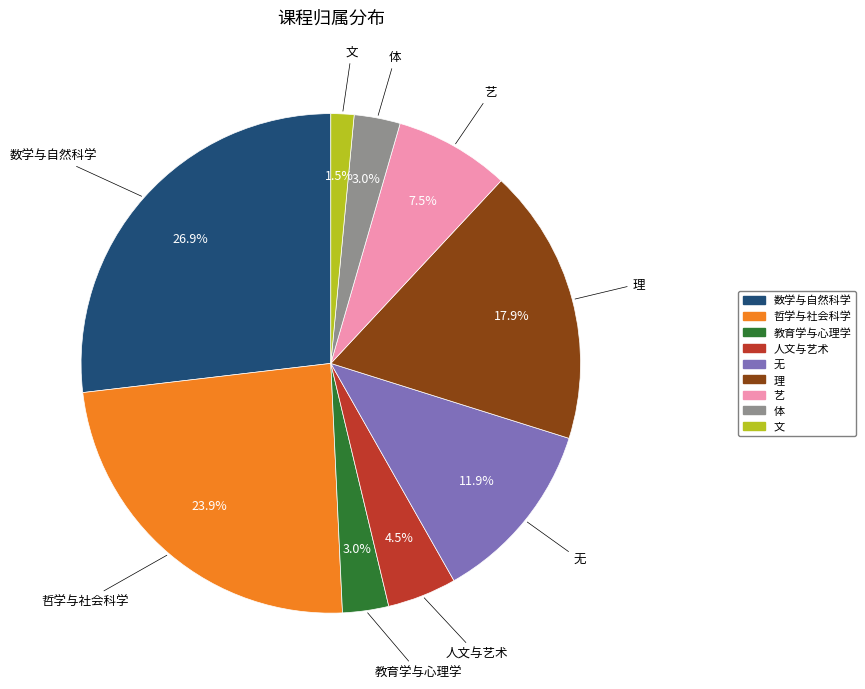

How many slices are in this pie chart?

9